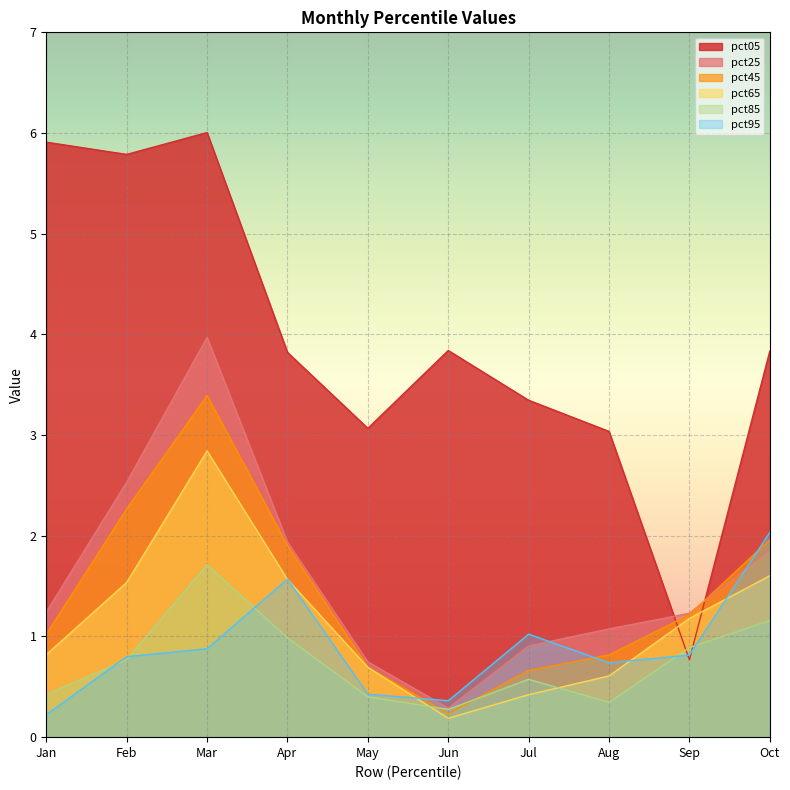

Between May and Jul, which series saw the biggest shift?

pct95